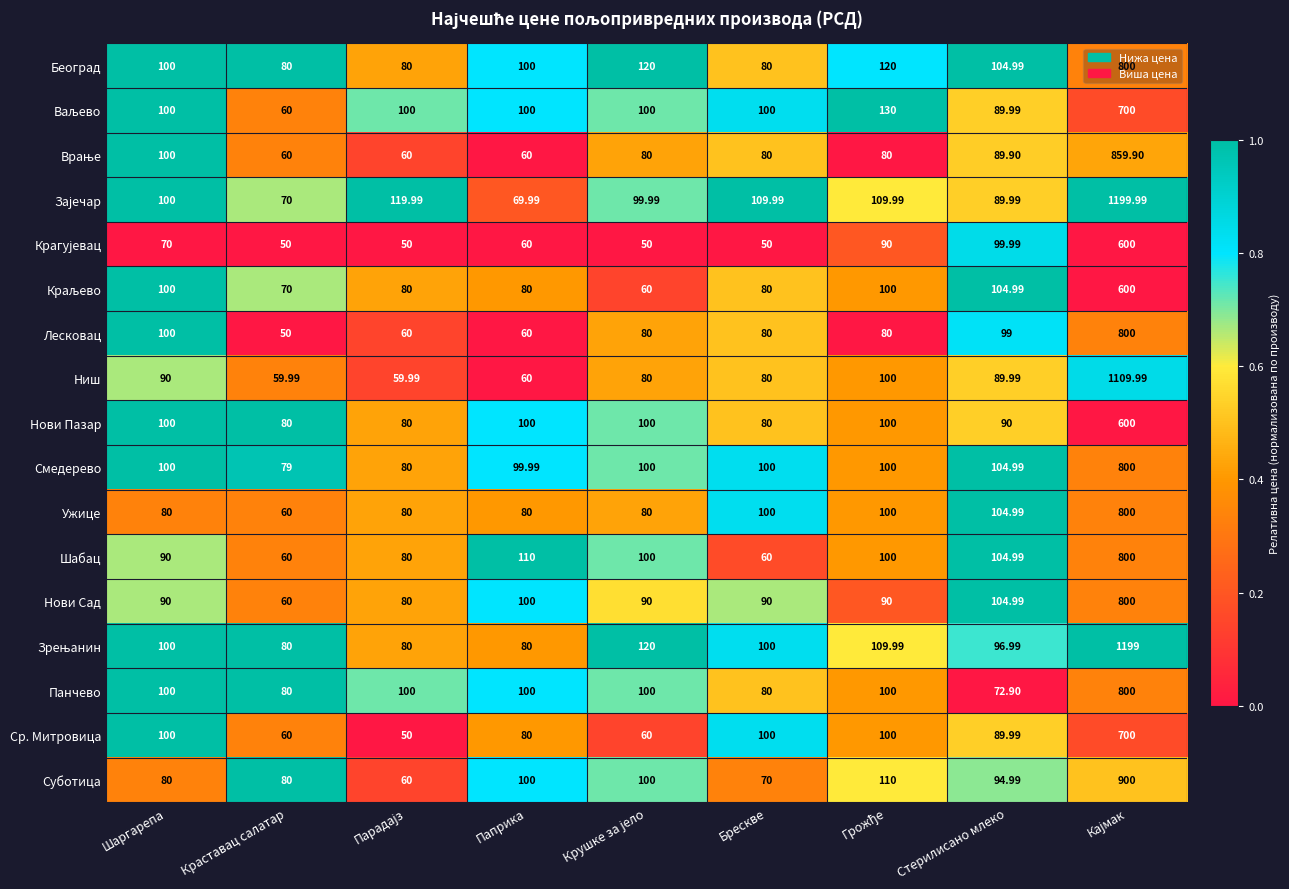

Where does the Шабац series first go above 100?

Паприка